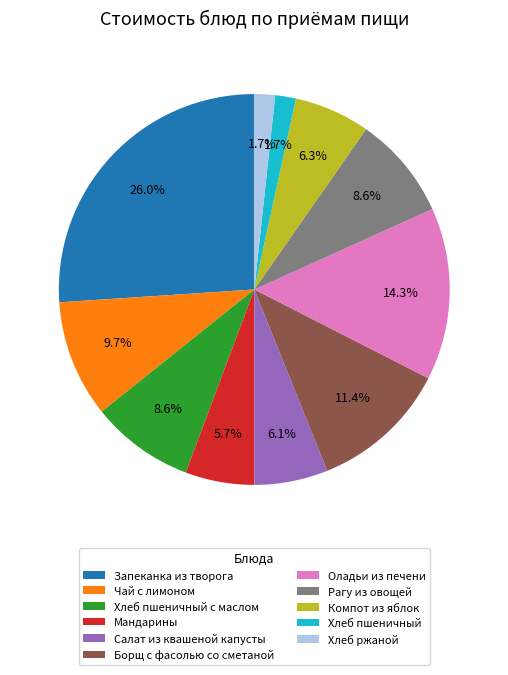

How many segments does this pie chart have?

11